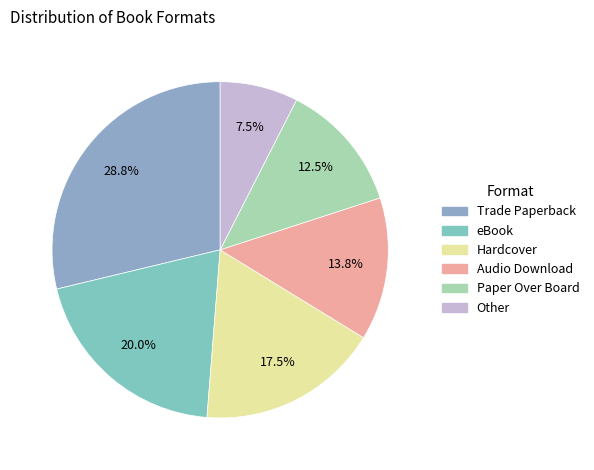

To the nearest percent, what is the combined percentage of Hardcover and eBook?

38%